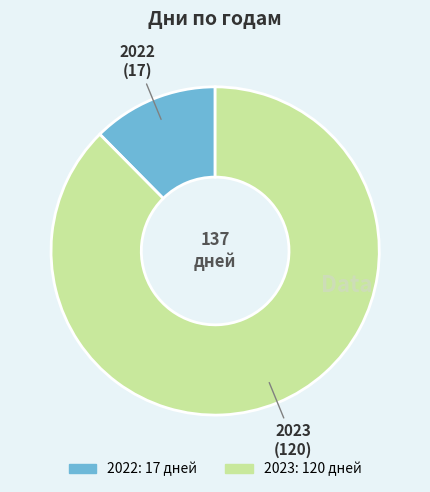

Which has a higher value, 2023 or 2022?

2023